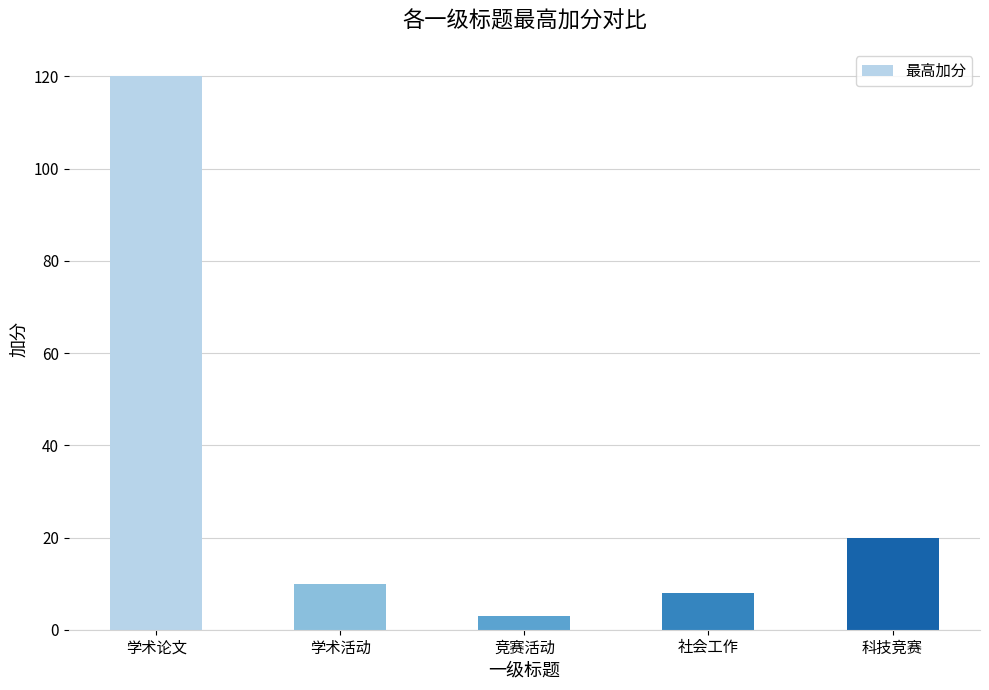

What is the smallest value displayed?

3